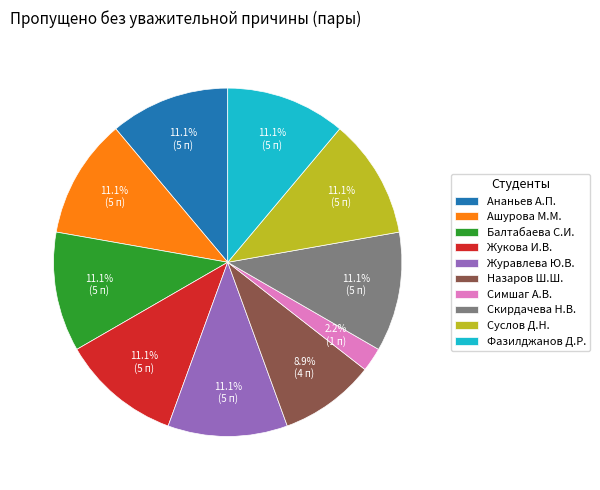

What is the ratio of the value at Ашурова М.М. to the value at Скирдачева Н.В.?

1.0